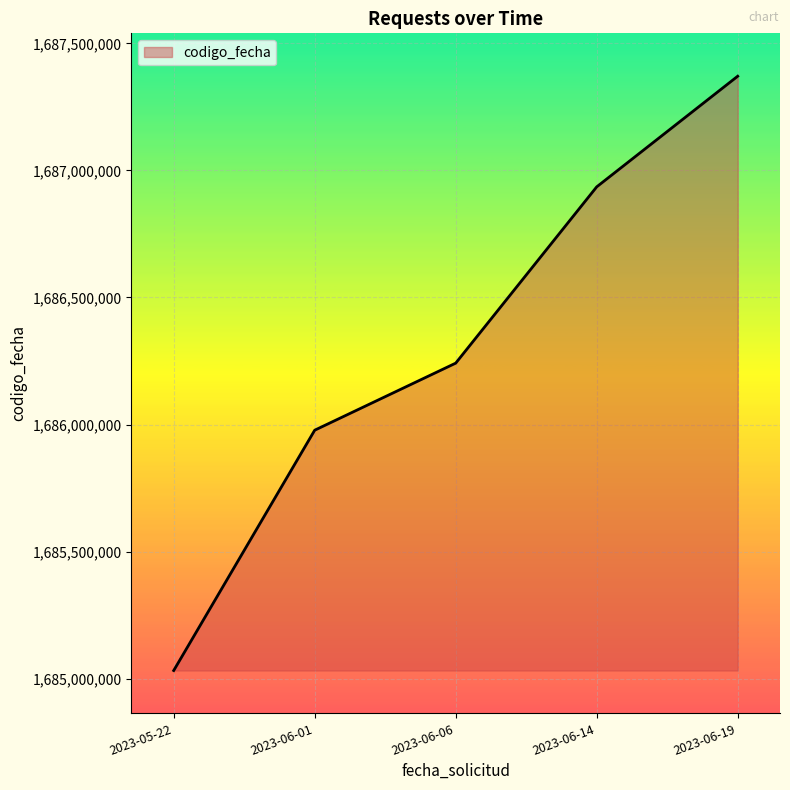

Between 2023-05-22 and 2023-06-01, which is larger?

2023-06-01